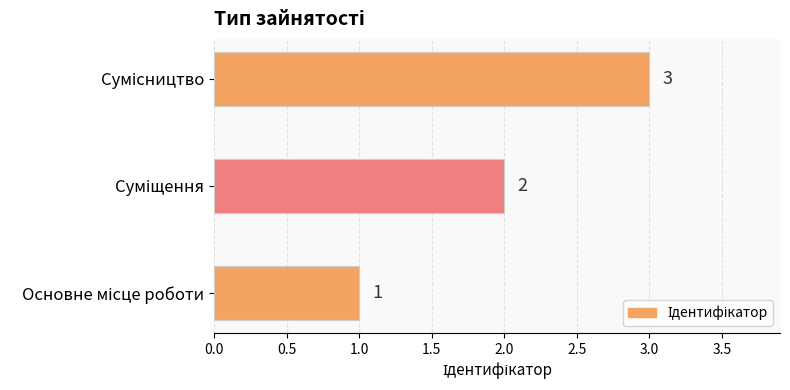

What is the maximum value shown in the chart?

3